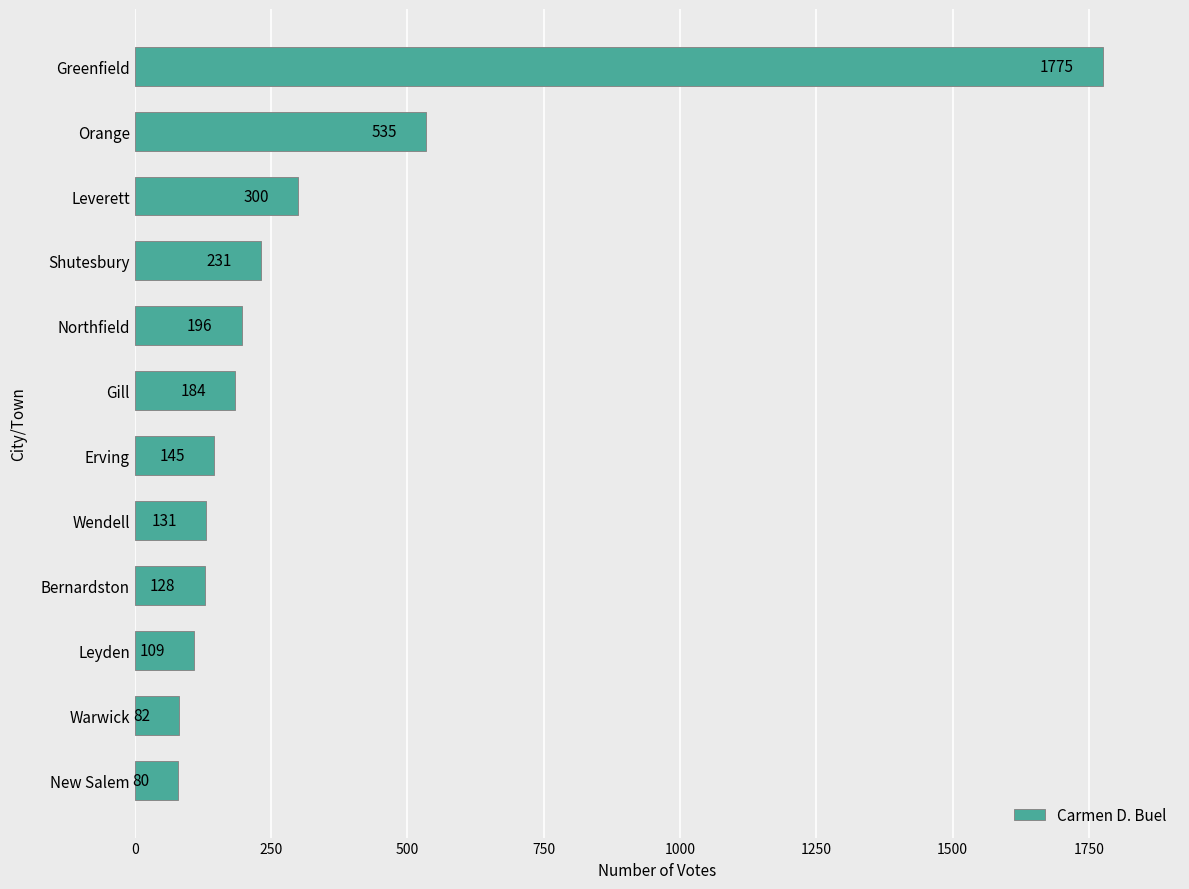

What is the approximate value at Northfield?

196